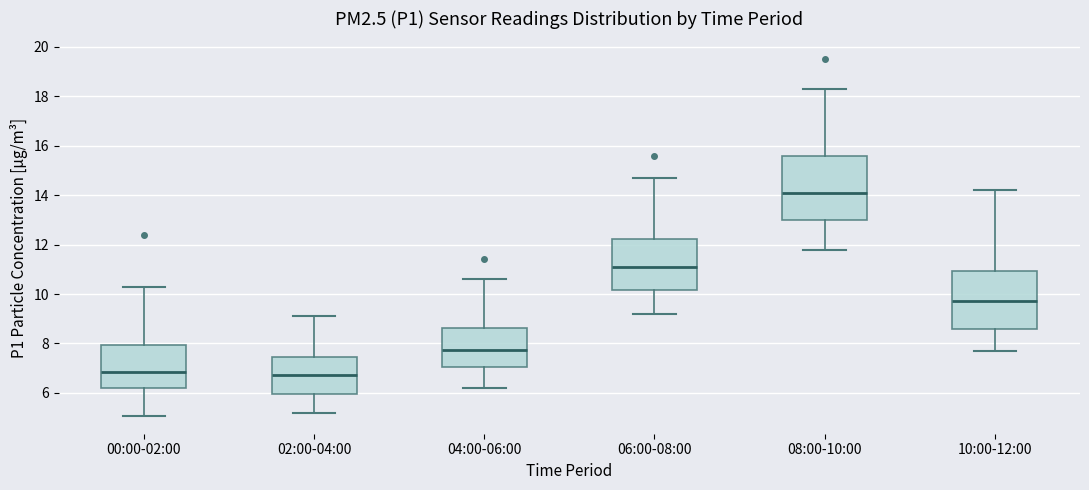

Where does the lower whisker of the box for 08:00-10:00 end on the y-axis? The values are not printed on the chart, so give them approximately, as read against the axis.

11.8